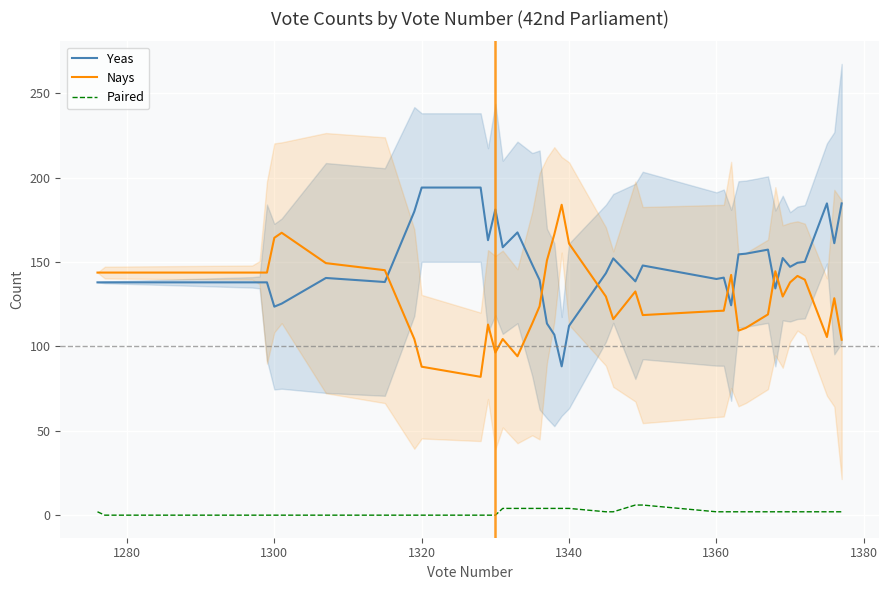

Count the number of data series in this chart.

3